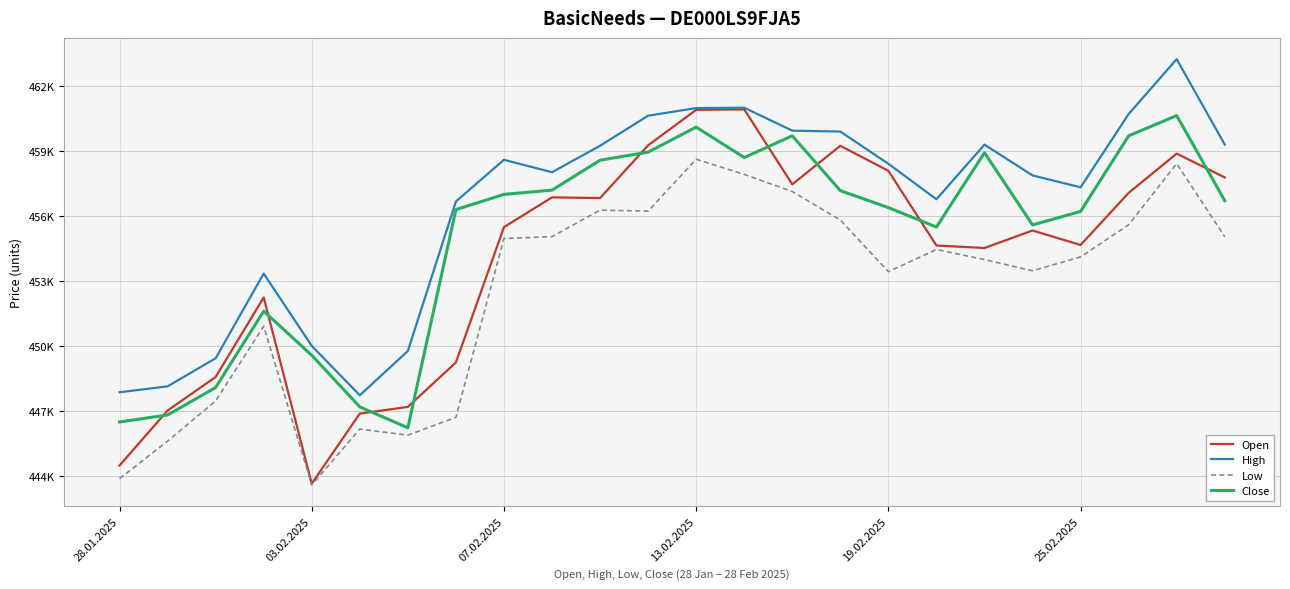

True or false: Low and Close cross at least once.

False